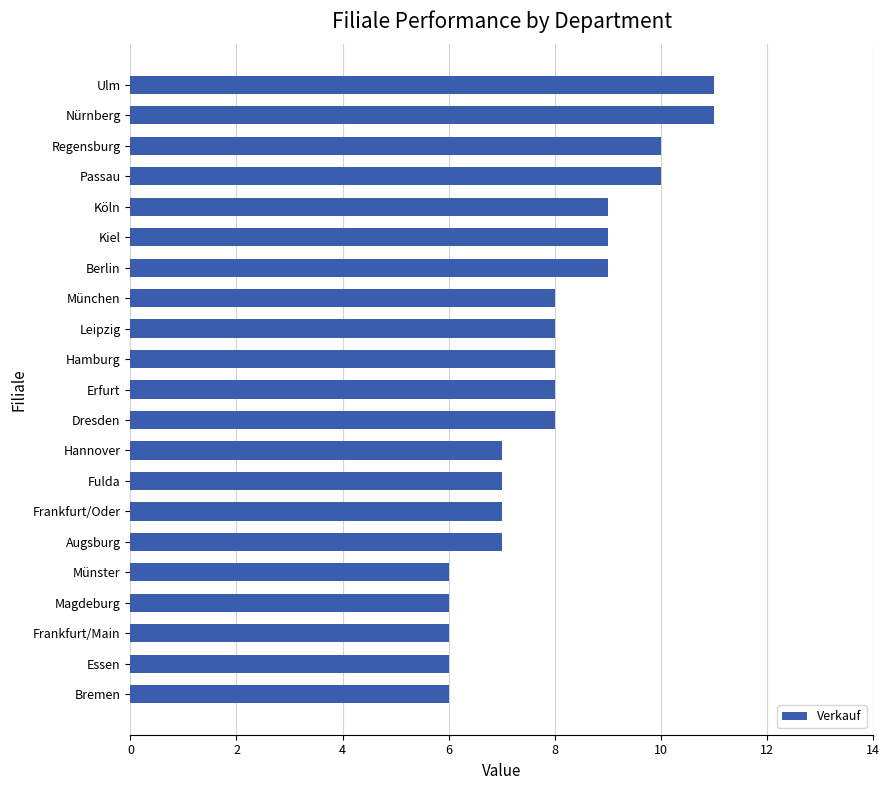

Reading bottom to top, transcribe all the data shown in this chart.

6	6	6	6	6	7	7	7	7	8	8	8	8	8	9	9	9	10	10	11	11